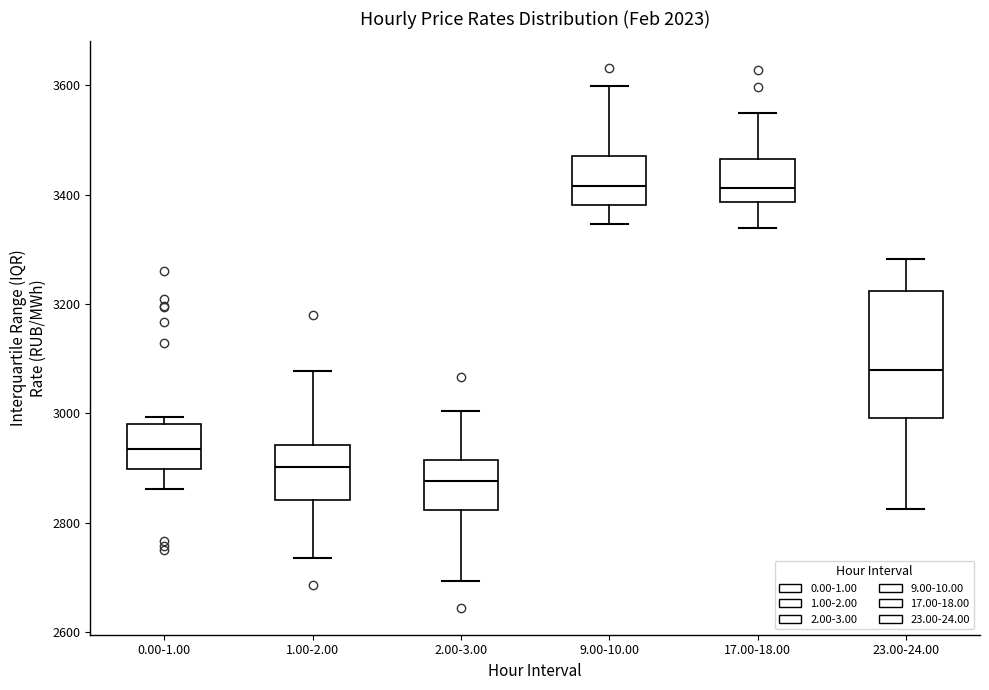

Reading left to right, read every box against the y-axis: the position of its median line, the range the box covers, and the ends of its whiskers. The values are not printed on the chart, so give them approximately, as read against the axis.

0.00-1.00: median 2940, box 2900 to 2980, whiskers 2860 to 3000
1.00-2.00: median 2900, box 2840 to 2940, whiskers 2740 to 3080
2.00-3.00: median 2880, box 2820 to 2920, whiskers 2700 to 3000
9.00-10.00: median 3420, box 3380 to 3480, whiskers 3340 to 3600
17.00-18.00: median 3420, box 3380 to 3460, whiskers 3340 to 3540
23.00-24.00: median 3080, box 3000 to 3220, whiskers 2820 to 3280